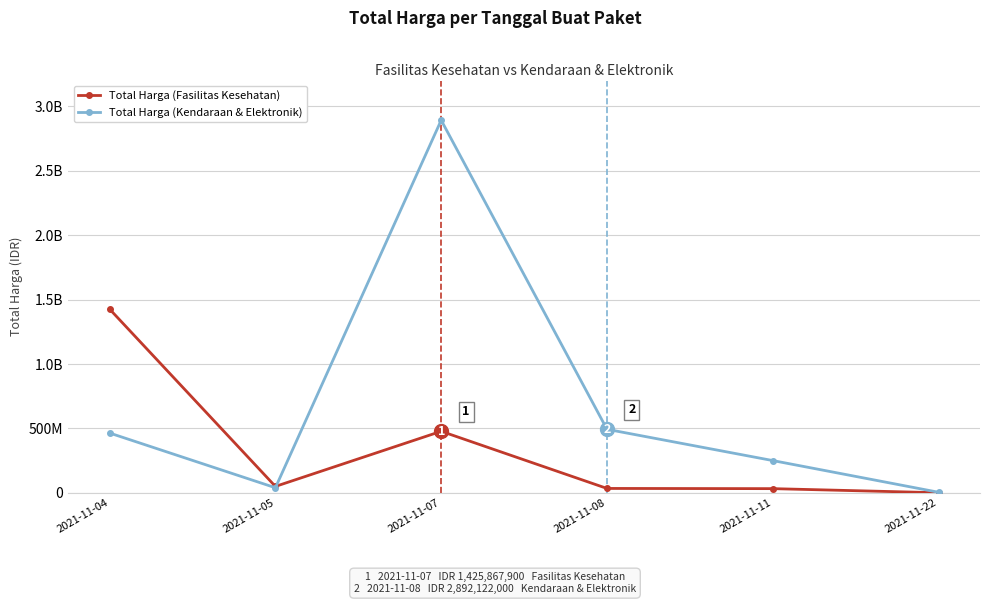

Is this an area chart (filled region under the line)?

No